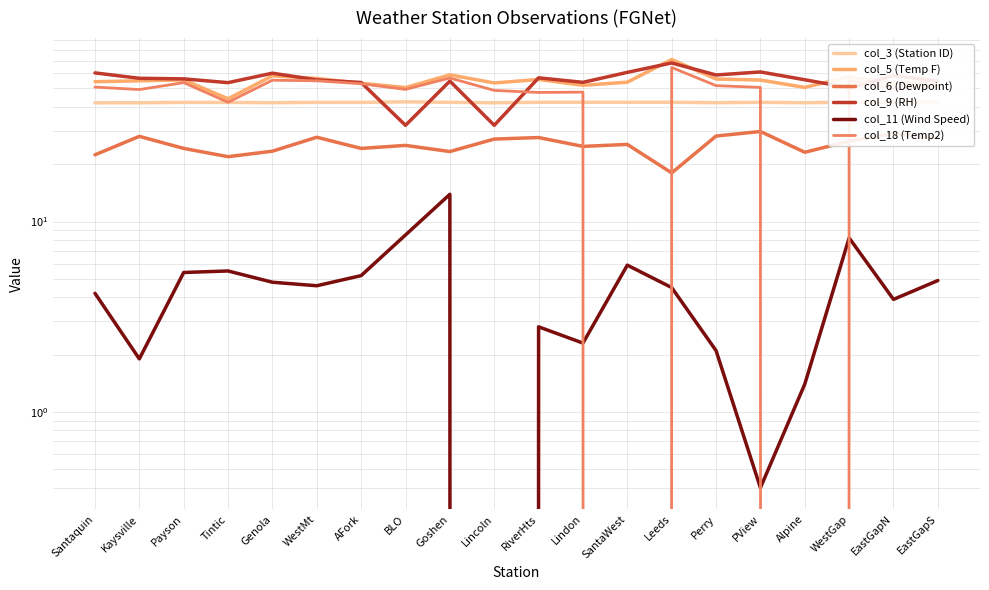

At which label does col_5 (Temp F) first exceed 54?

Santaquin